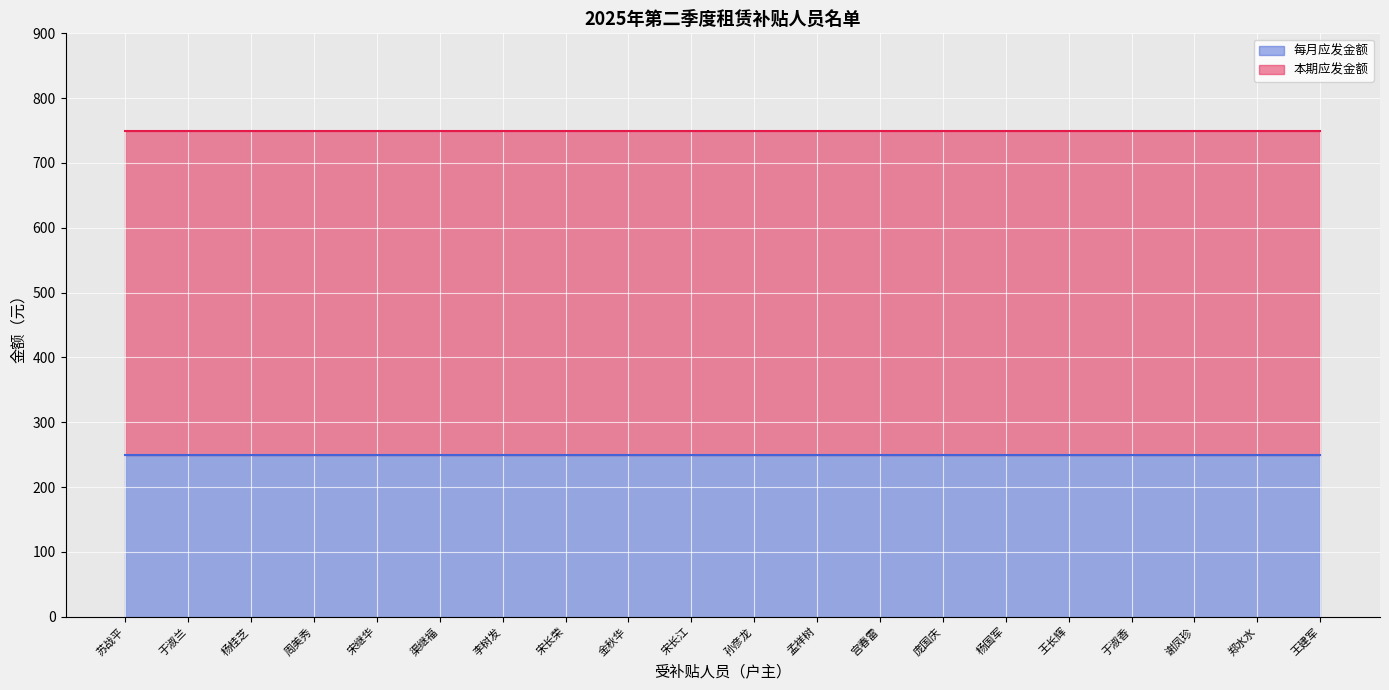

The value of 低保_月均补贴 at 庞国庆 is 356. True or false?

False